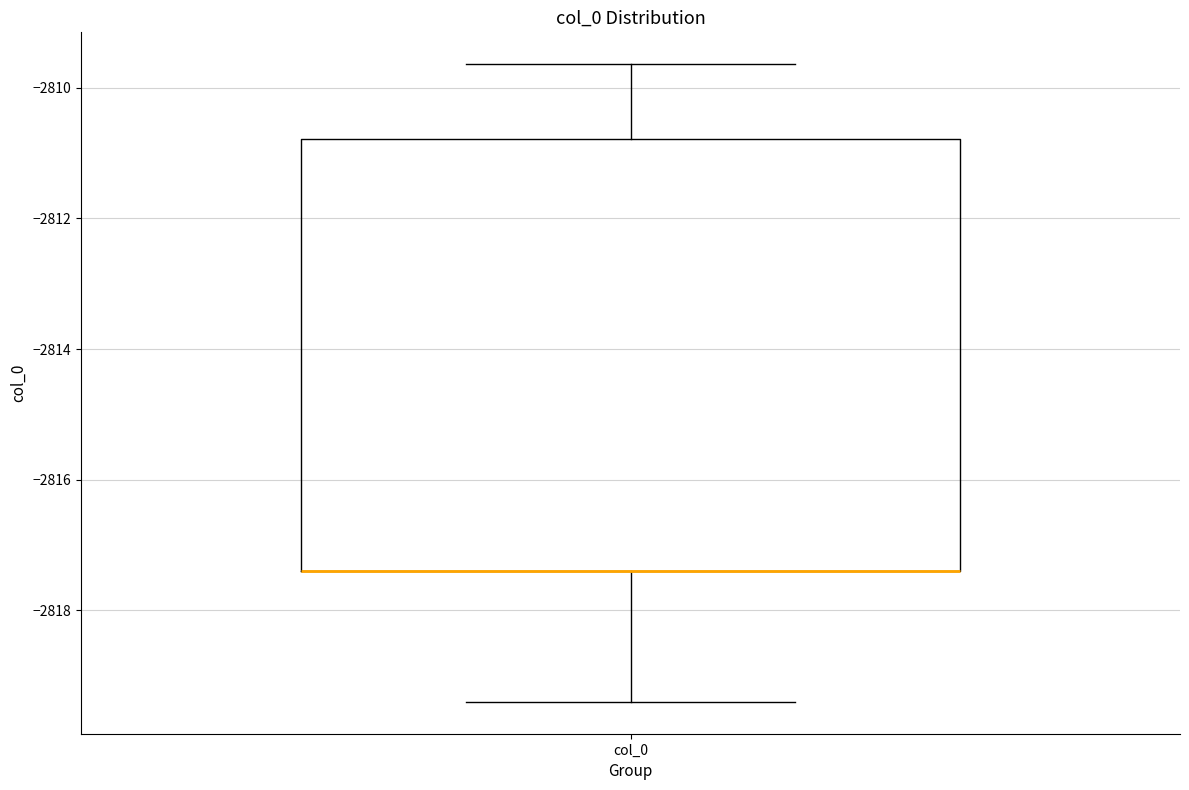

Where is the lower edge of the box for col_0 on the y-axis? The values are not printed on the chart, so give them approximately, as read against the axis.

-2817.4